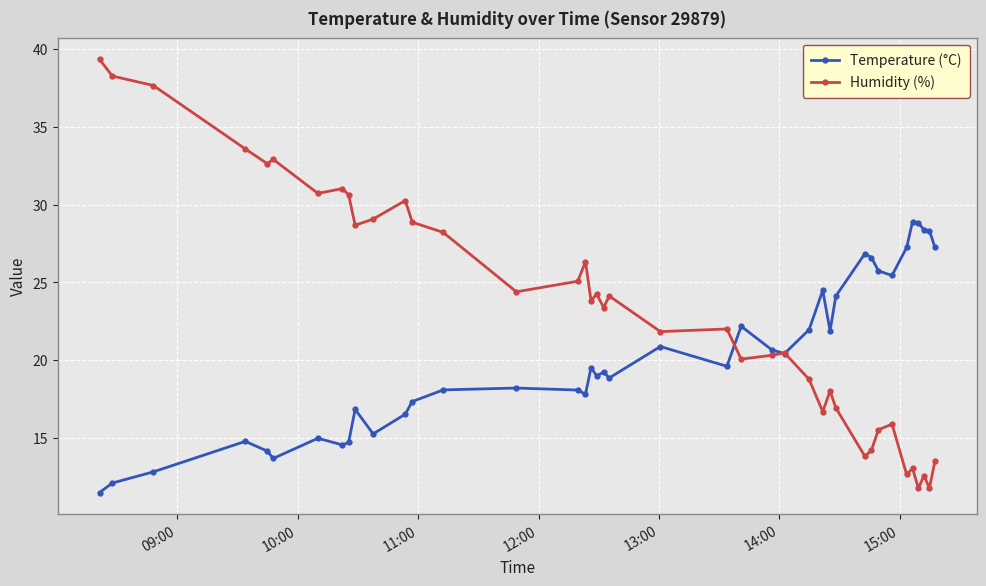

At how many categories does at least one series exceed 37?

3